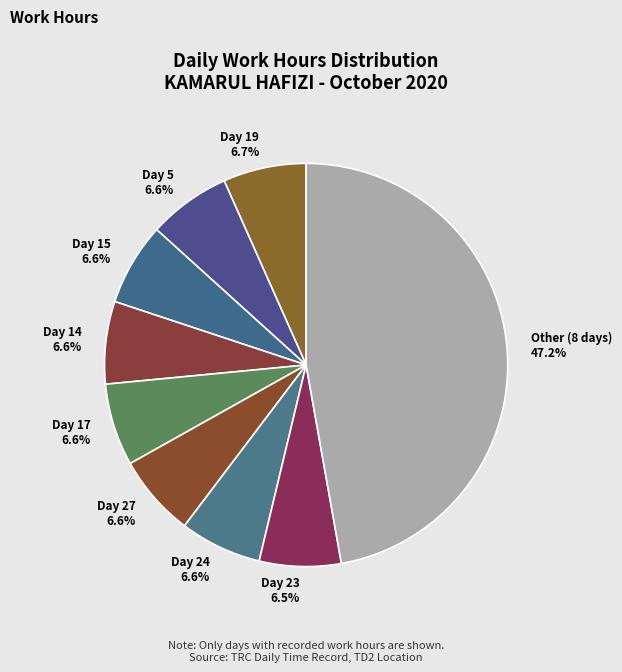

Does Day 19 account for over 50% of the chart?

No